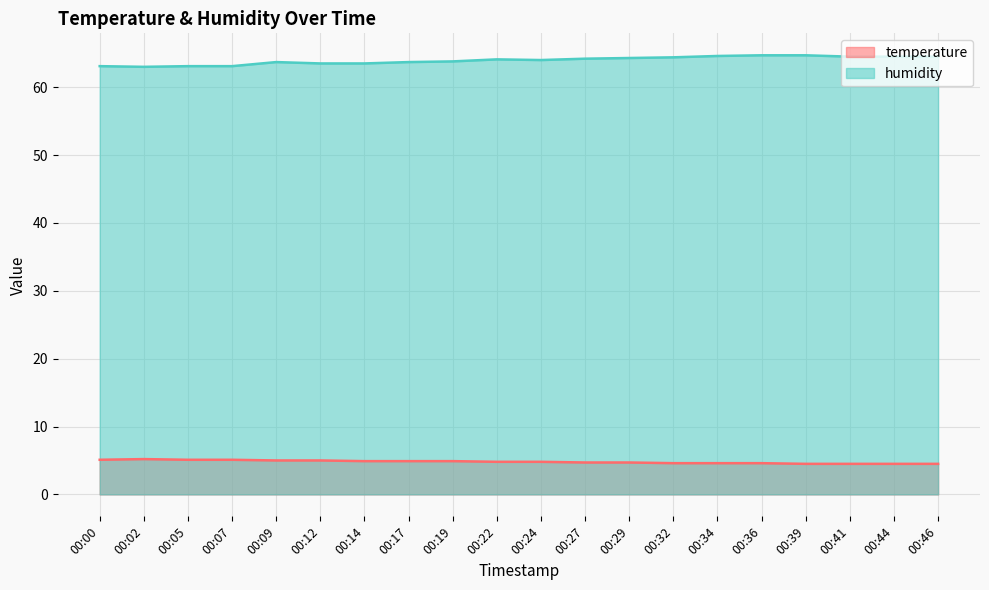

List the labels in order of temperature value, largest first.

00:02, 00:00, 00:05, 00:07, 00:09, 00:12, 00:14, 00:17, 00:19, 00:22, 00:24, 00:27, 00:29, 00:32, 00:34, 00:36, 00:39, 00:41, 00:44, 00:46